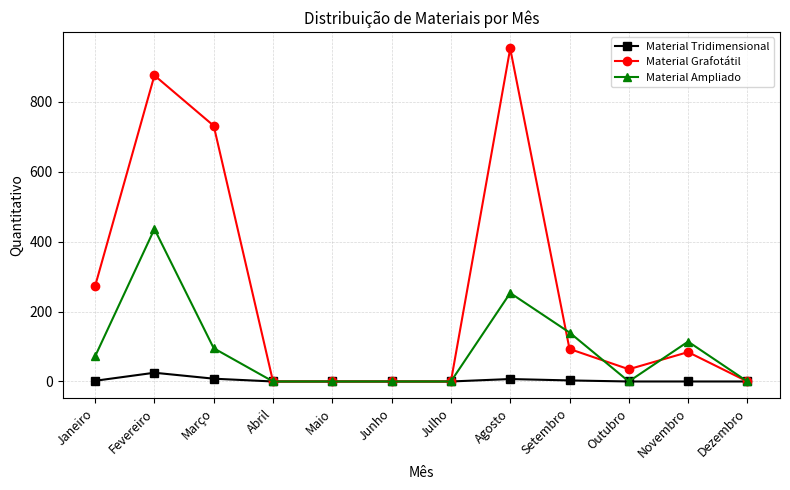

At which category is the sum across all series the highest?

Fevereiro